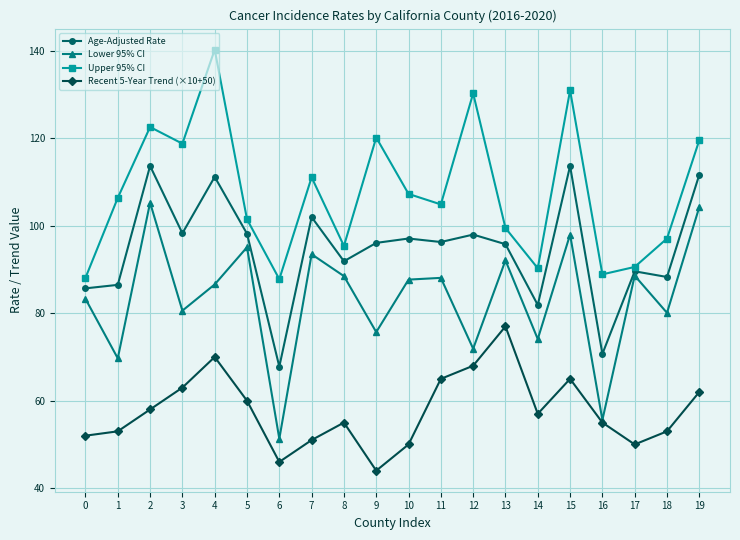

What is the sum of the Recent 5-Year Trend (×10+50) values at 14 and 0?

109.0